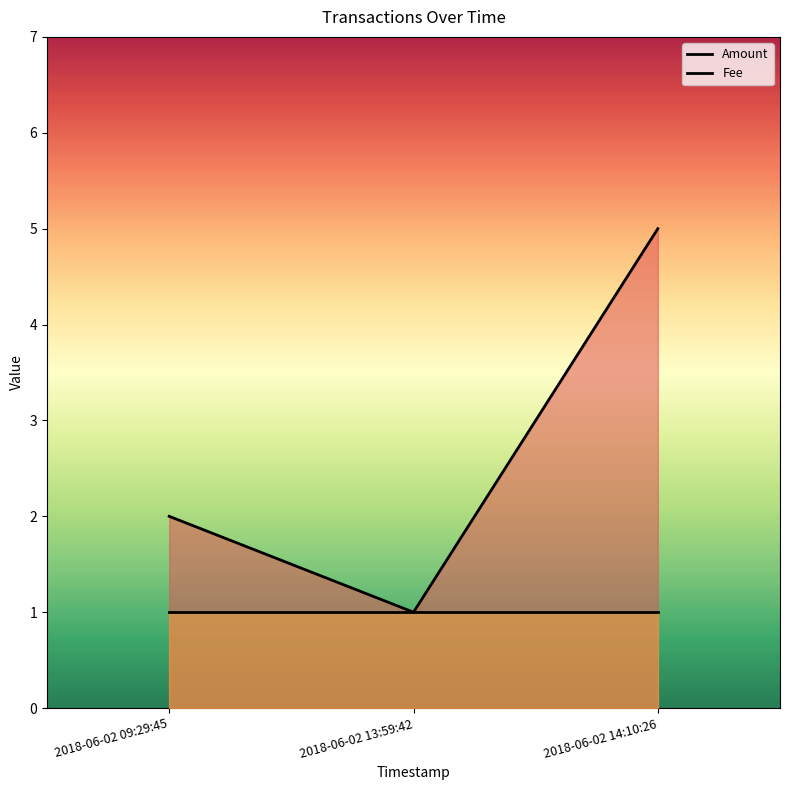

At which category does the chart reach its minimum across all series?

2018-06-02 13:59:42